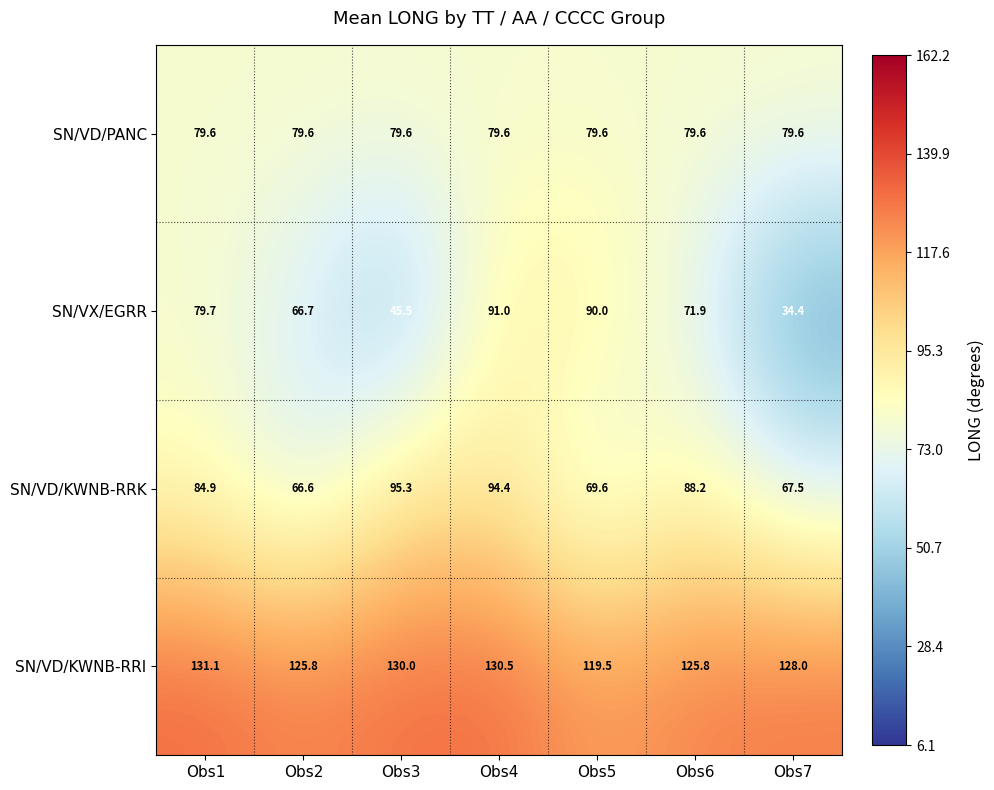

What is the approximate value of SN/VD/PANC at Obs6?

79.6